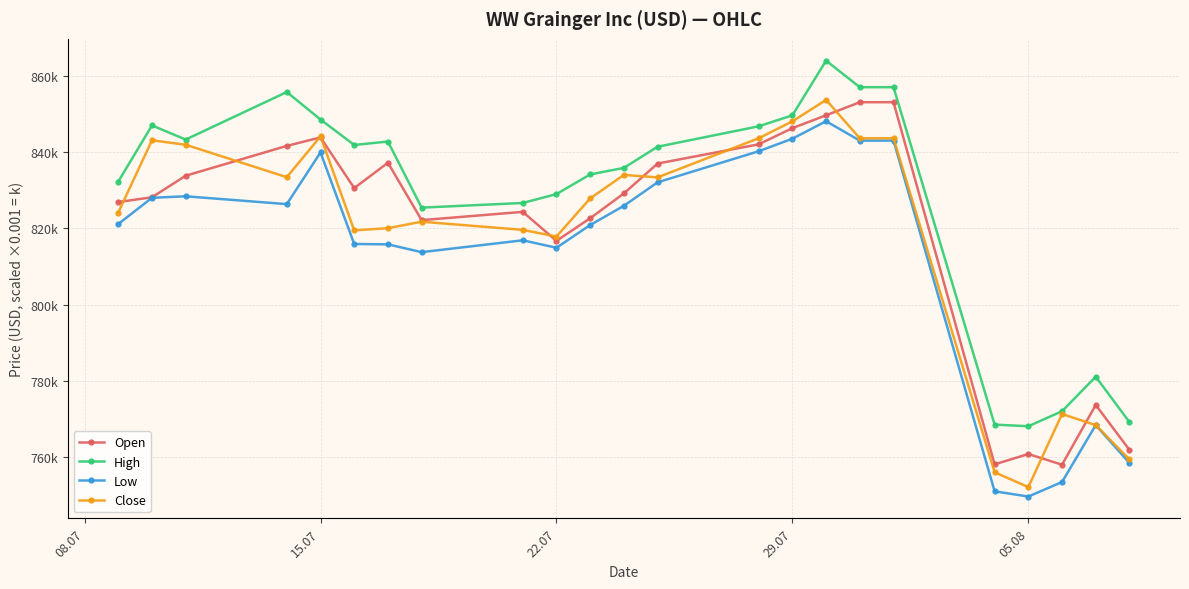

Which series has the widest spread of values?

Close